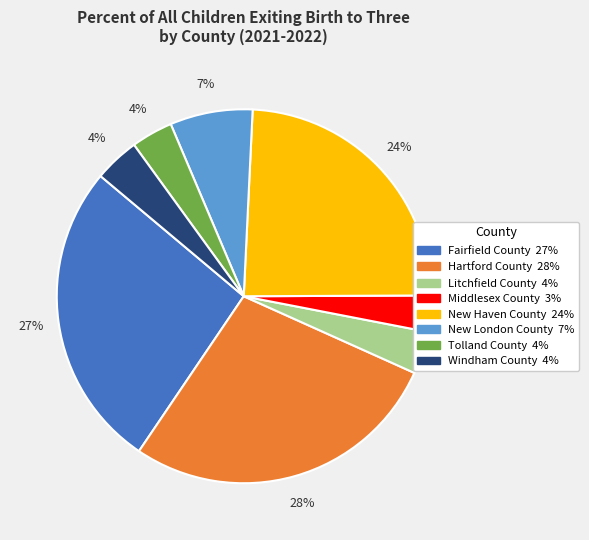

What is the largest slice in the pie chart?

Hartford County